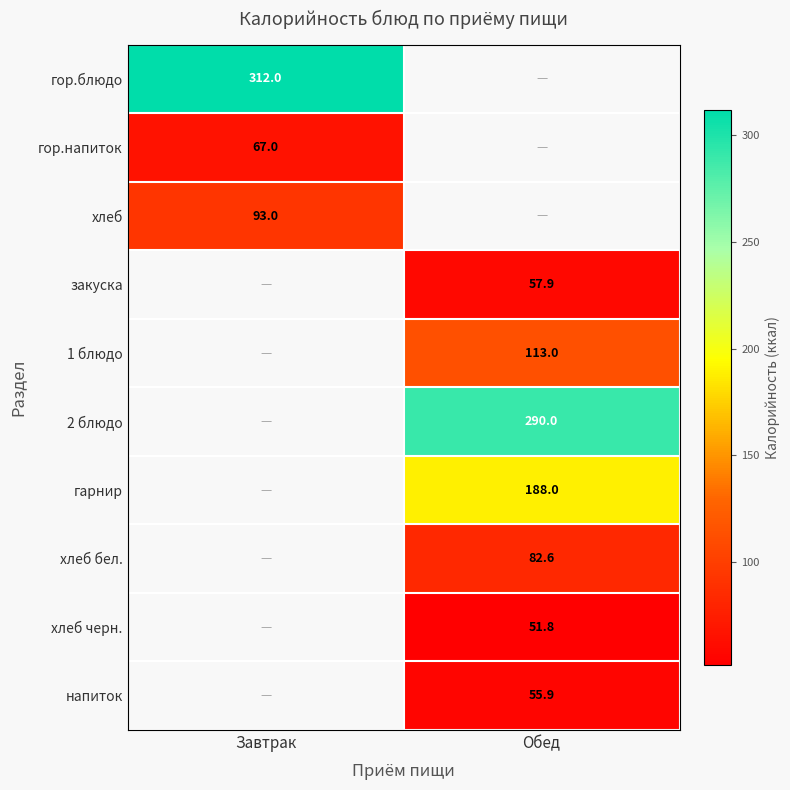

Is it true that хлеб черн. equals 51.8 at Обед?

True